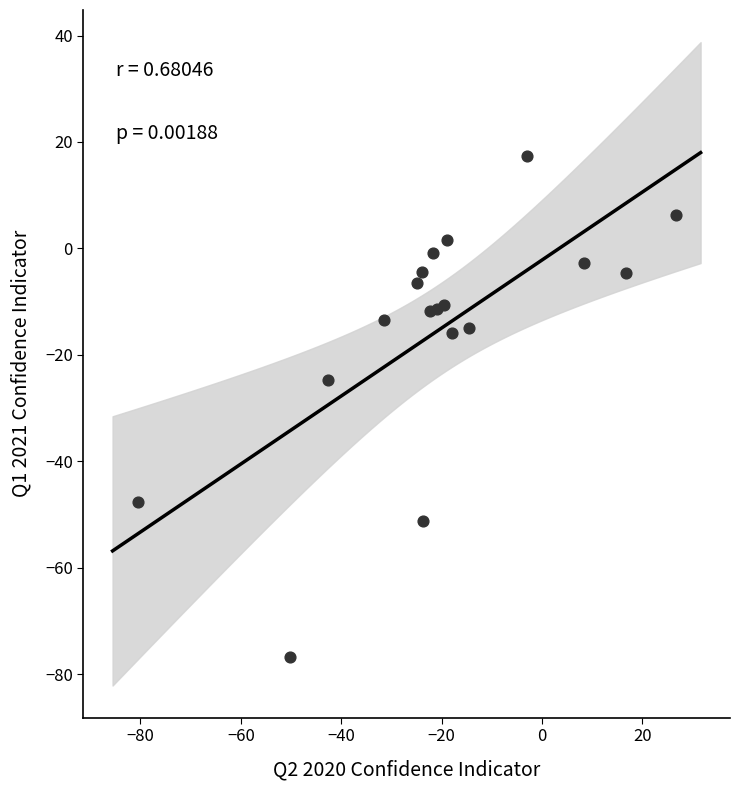

What is the range of Y values (max minus min)?

94.1